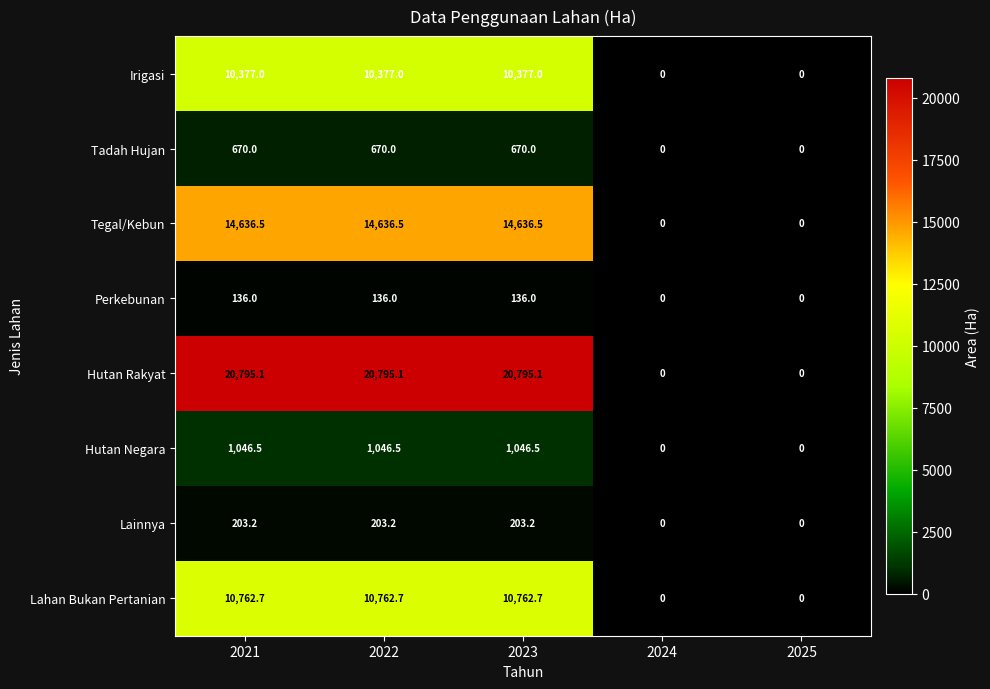

Which series has the largest total across all categories?

Hutan Rakyat